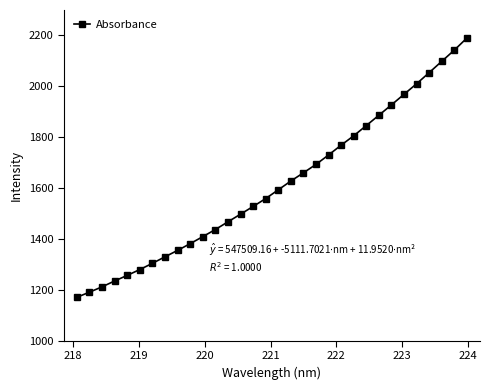

True or false: the data has more than 1 interior local peaks.

False